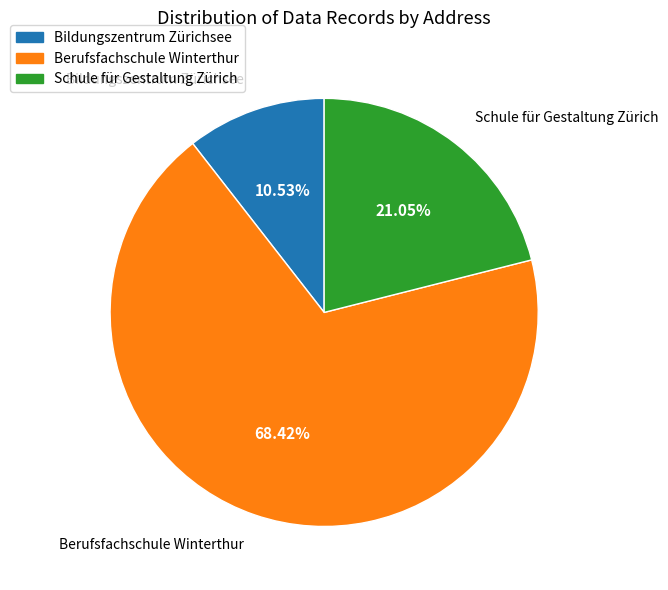

Rank the categories by value from highest to lowest.

Berufsfachschule Winterthur, Schule für Gestaltung Zürich, Bildungszentrum Zürichsee